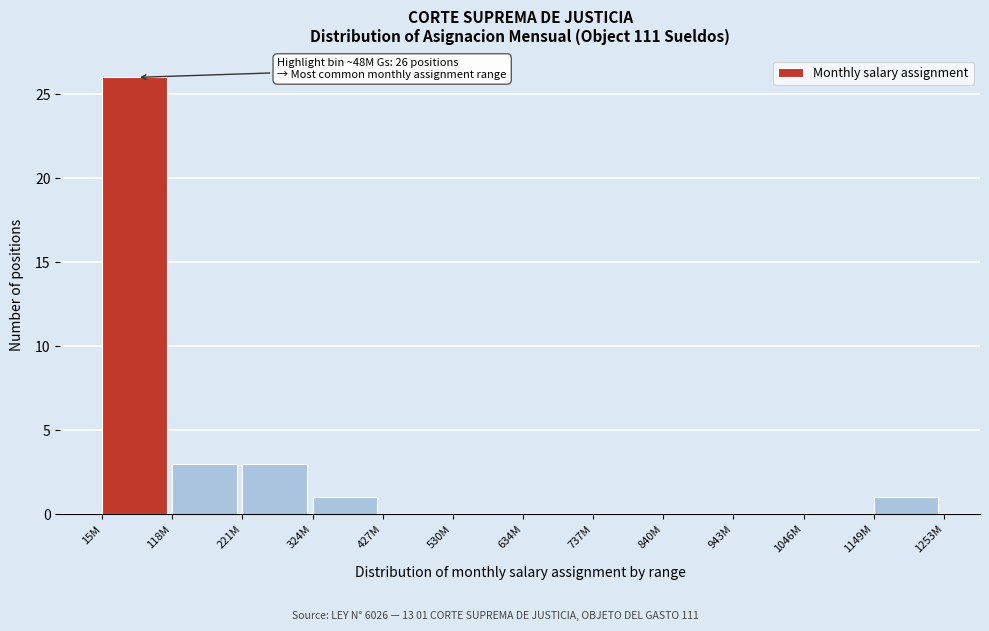

Reading left to right, list all the values displayed in this chart.

15M=26	118M=3	221M=3	324M=1	427M=0	530M=0	634M=0	737M=0	840M=0	943M=0	1046M=0	1149M=1